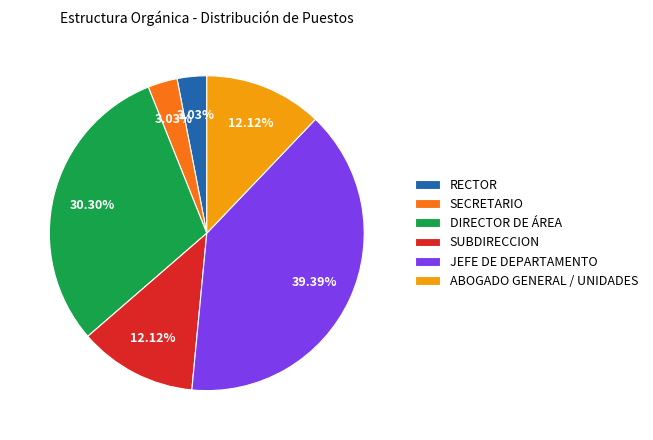

What is the ratio of the value at ABOGADO GENERAL / UNIDADES to the value at SECRETARIO?

4.0